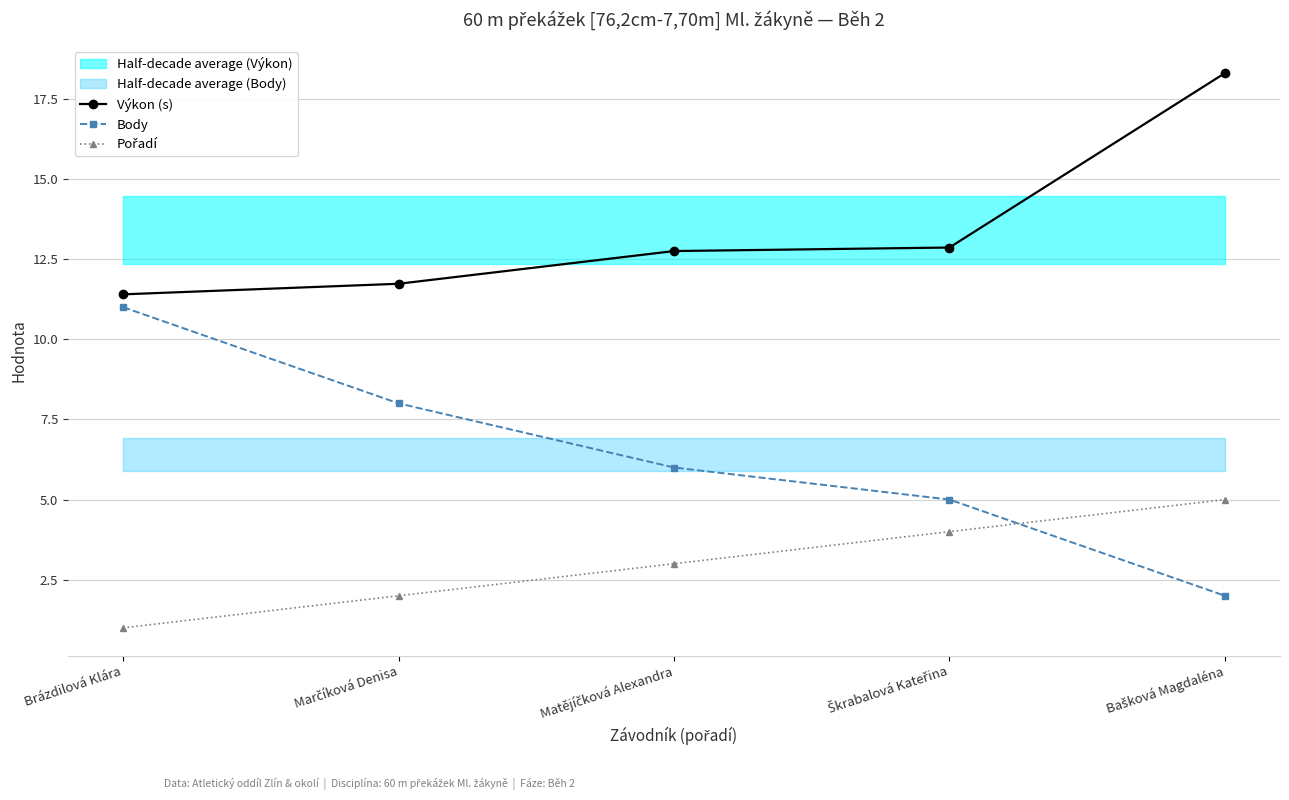

What value does the Body series have at Brázdilová Klára?

11.0